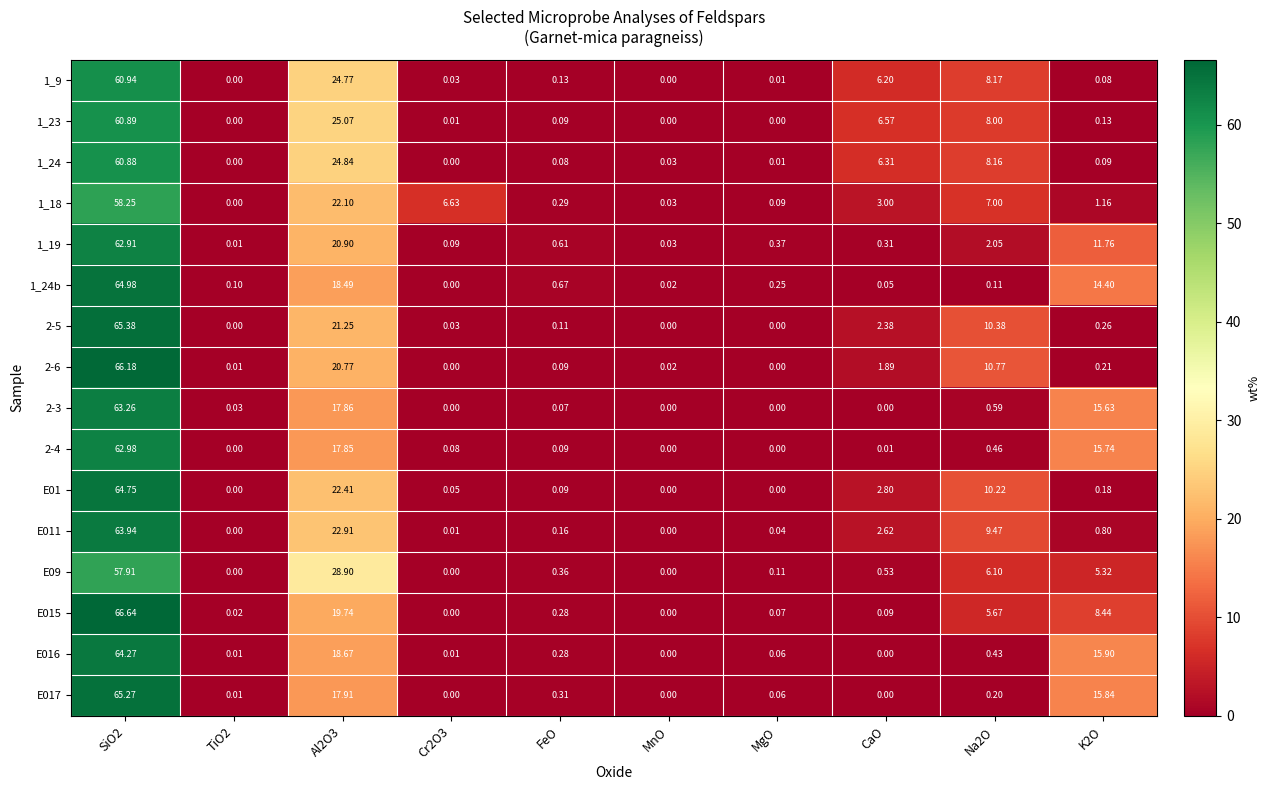

Is the value of E011 at MgO greater than the value of 1_24b at CaO?

No